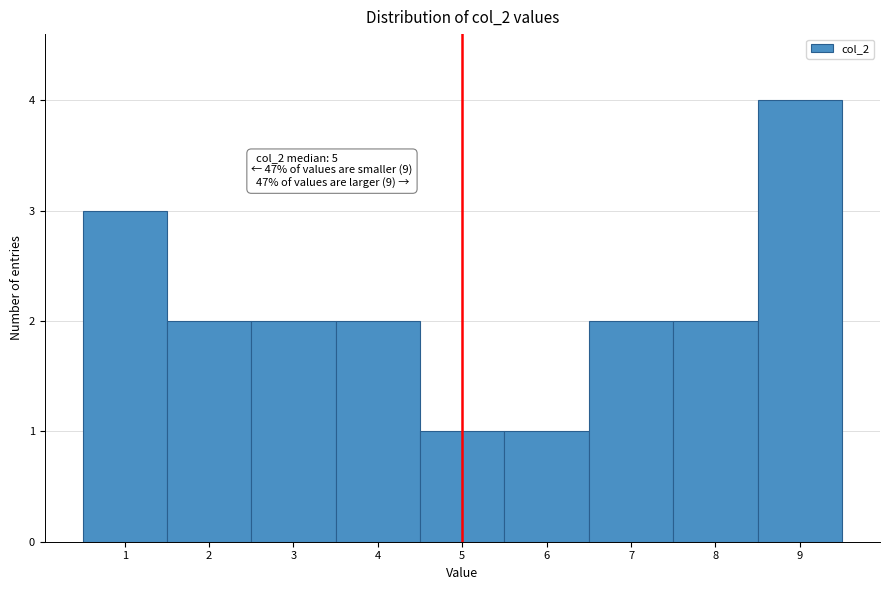

Which range on the x-axis has the tallest bar?

8.5 to 9.5